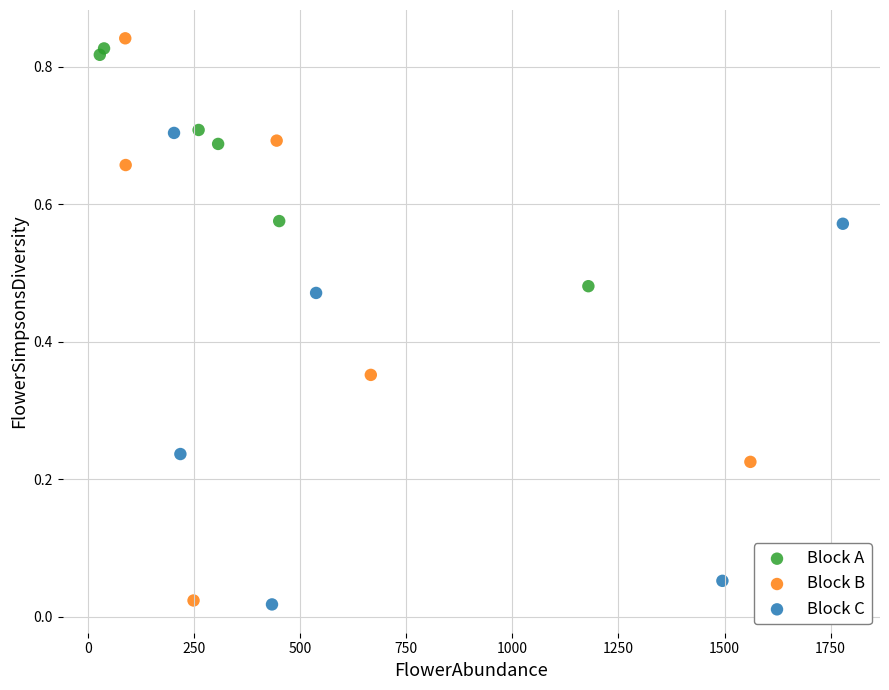

Which series contains the highest Y value?

Block B